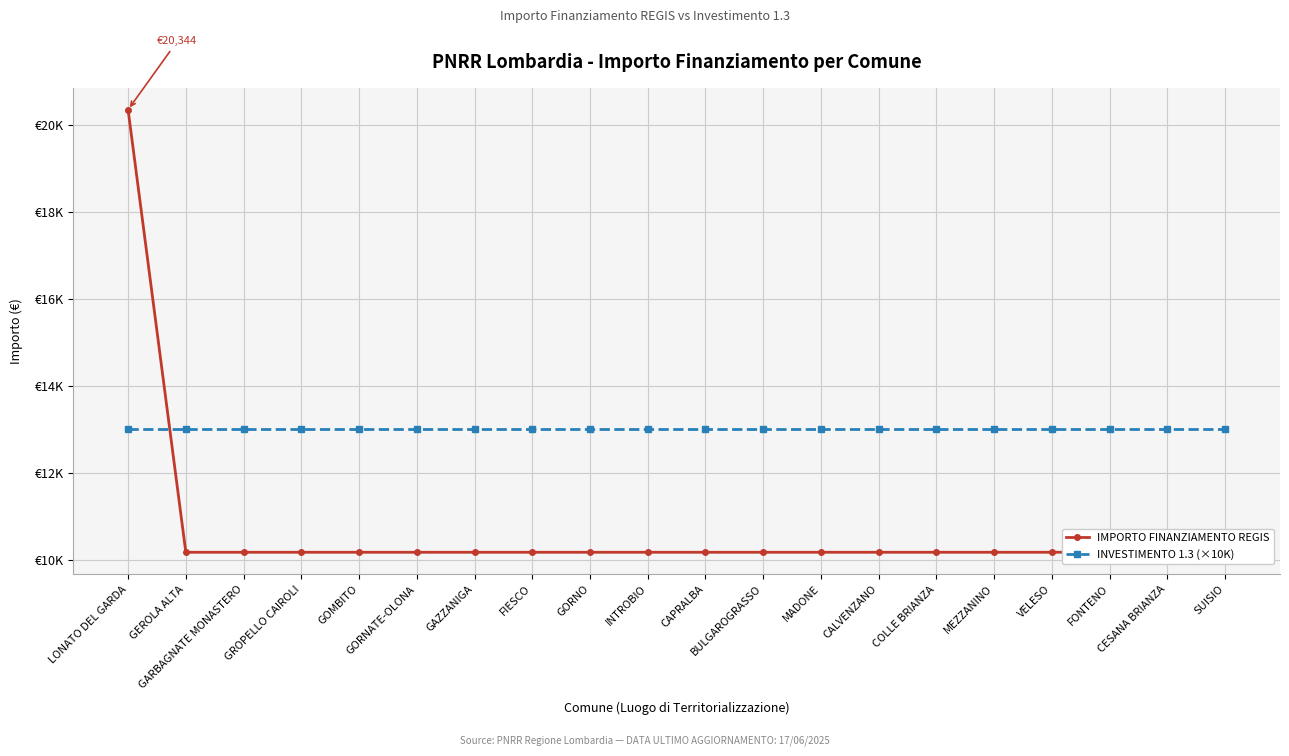

What is the sum of all IMPORTO FINANZIAMENTO REGIS values?

213612